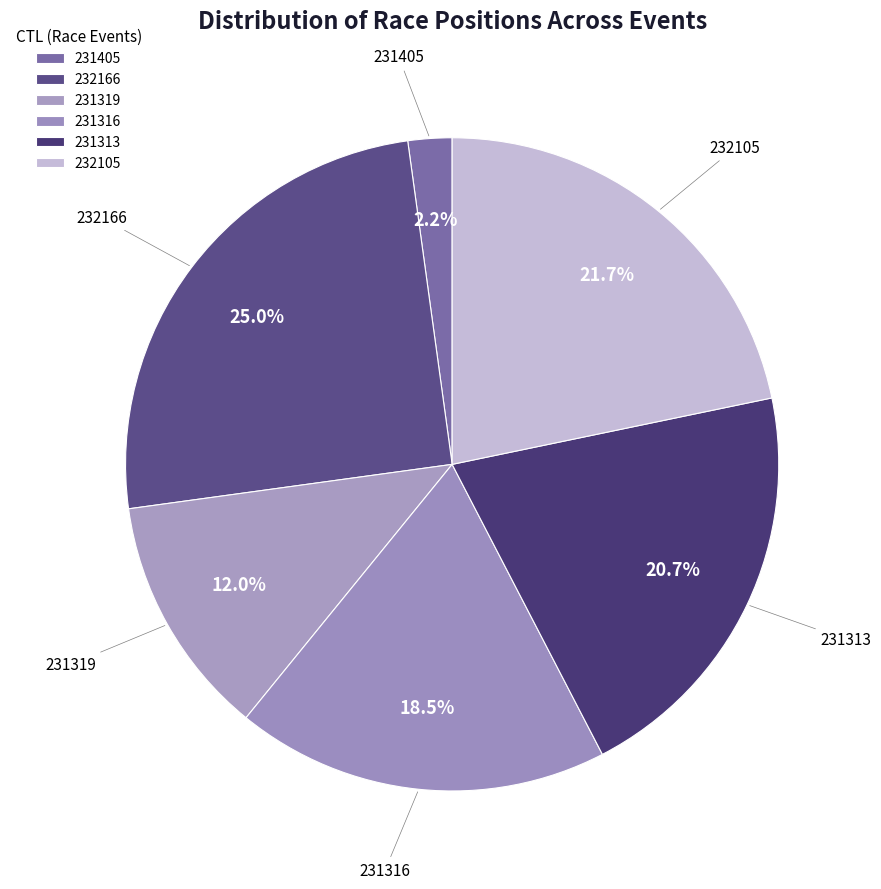

What is the smallest slice in the pie chart?

231405